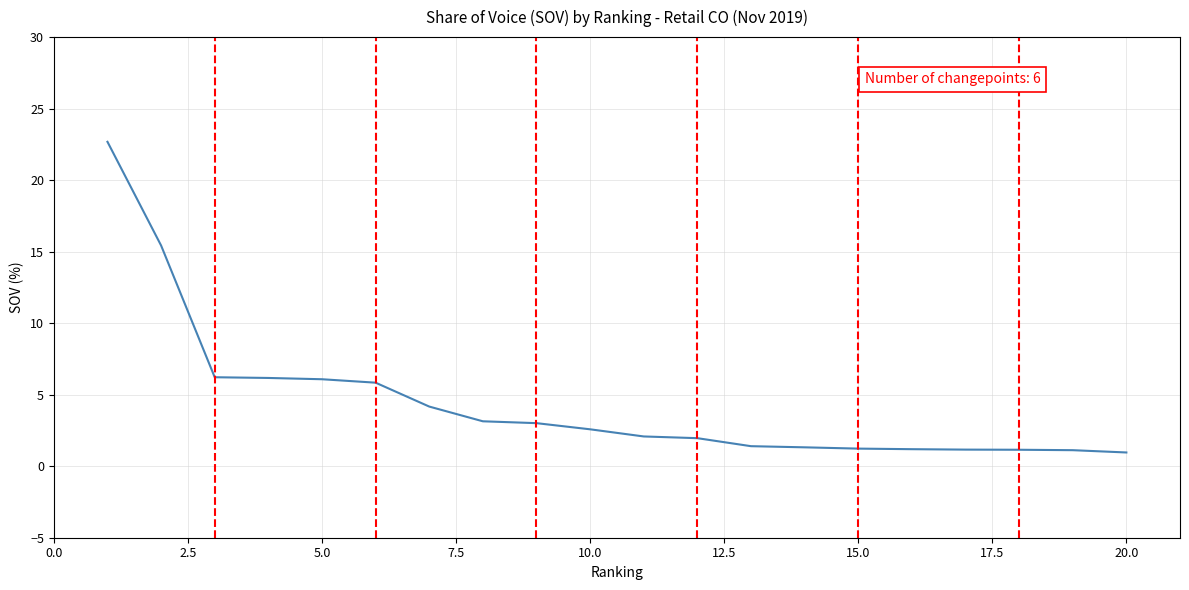

How many lines are shown in the chart?

1